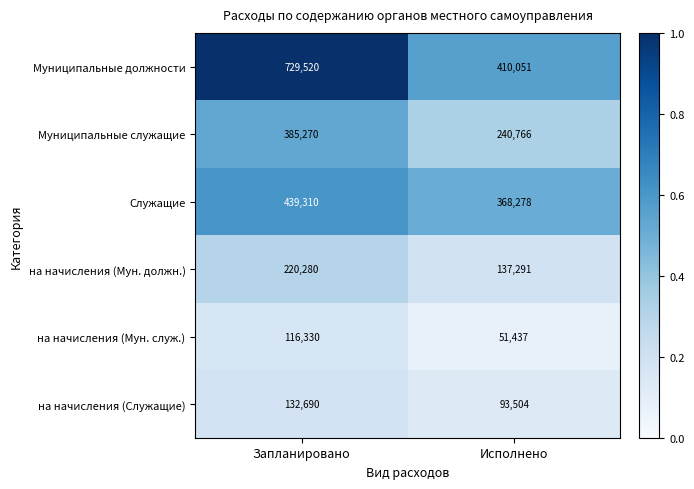

What is the total value across all series at Запланировано?

2023400